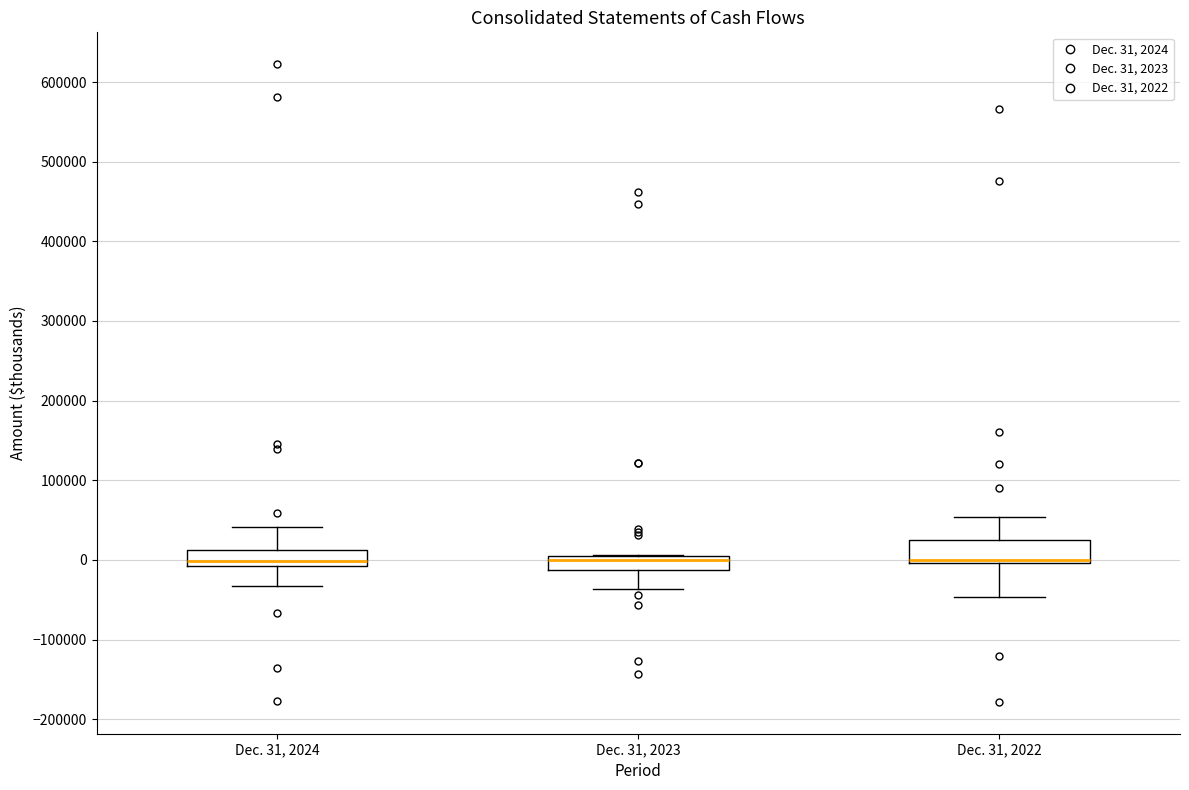

Reading left to right, read every box against the y-axis: the position of its median line, the range the box covers, and the ends of its whiskers. The values are not printed on the chart, so give them approximately, as read against the axis.

Dec. 31, 2024: median 0, box -10000 to 10000, whiskers -30000 to 40000
Dec. 31, 2023: median 0 (just below the box's upper edge), box -10000 to 0, whiskers -40000 to 10000
Dec. 31, 2022: median 0 (just above the box's lower edge), box 0 to 30000, whiskers -50000 to 50000